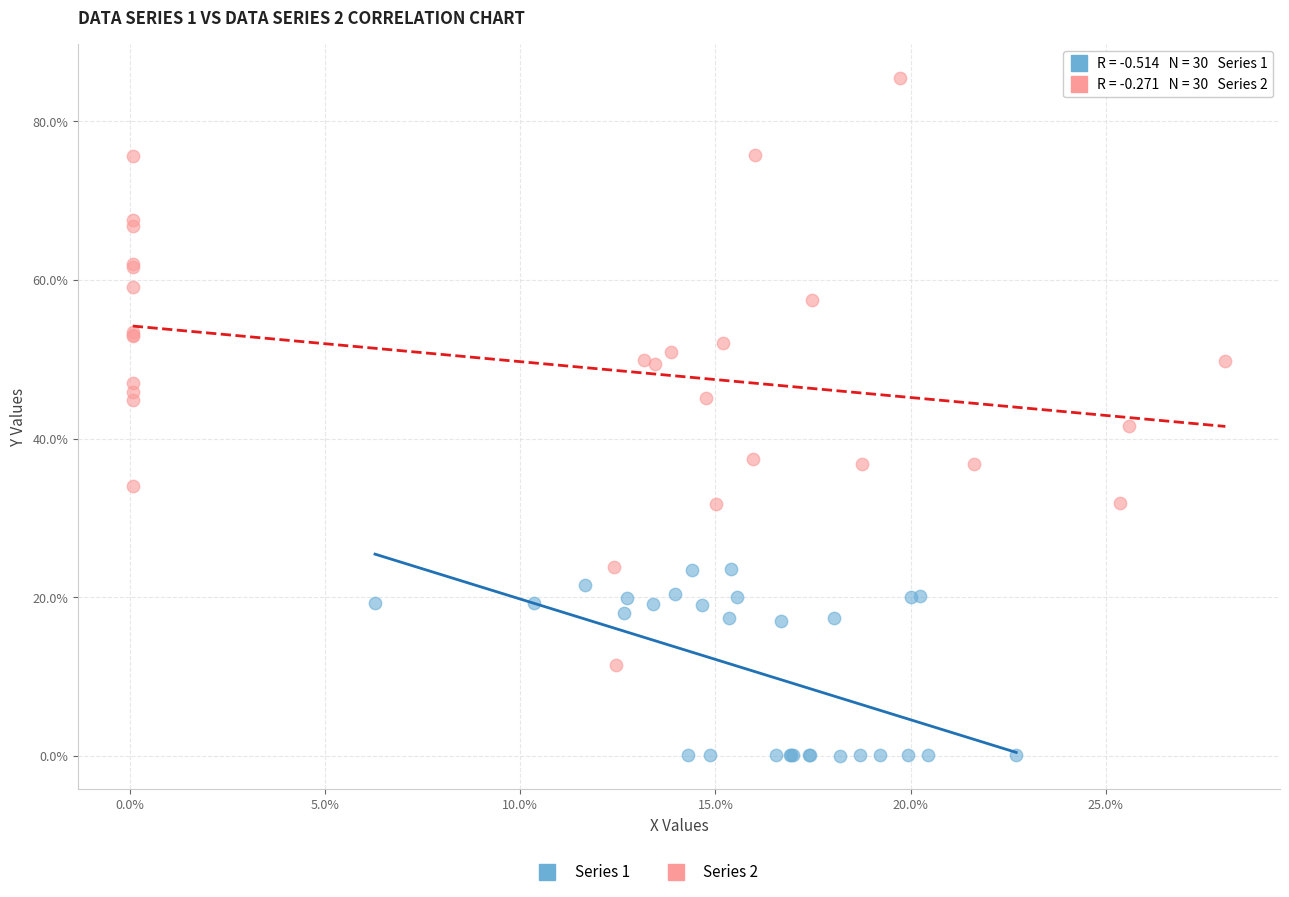

Which series has the largest Y range (max minus min)?

Series 2